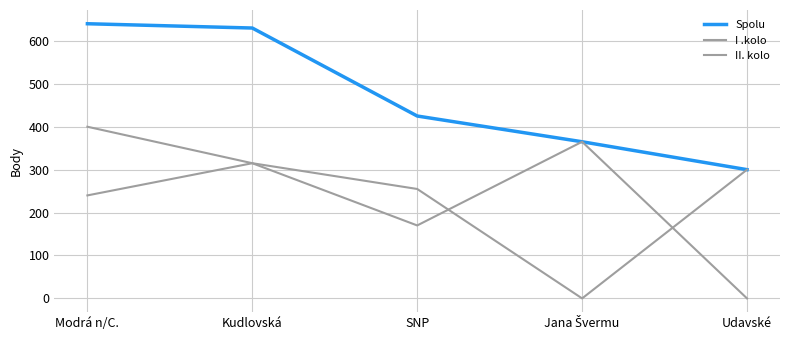

What is the greatest value displayed?

640